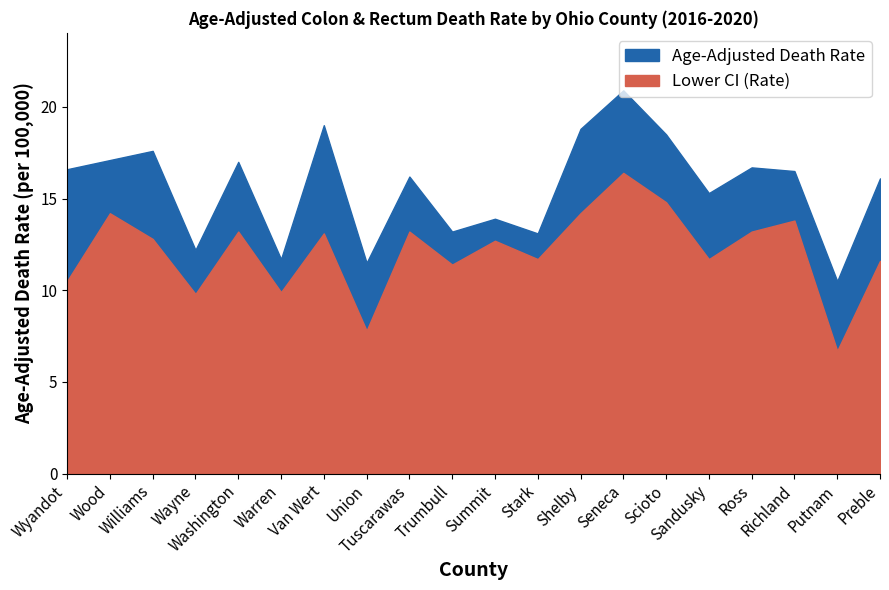

Rank the series by their maximum value, from lowest to highest.

Lower CI (Rate), Age-Adjusted Death Rate